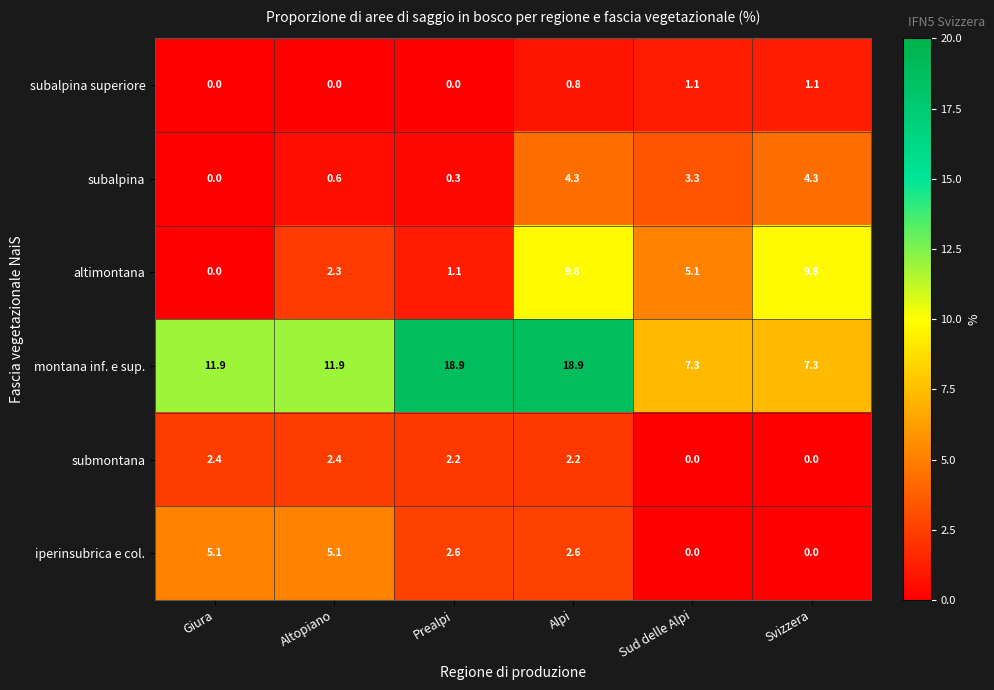

What is the difference between the maximum and minimum values in the montana inf. e sup. series?

11.6